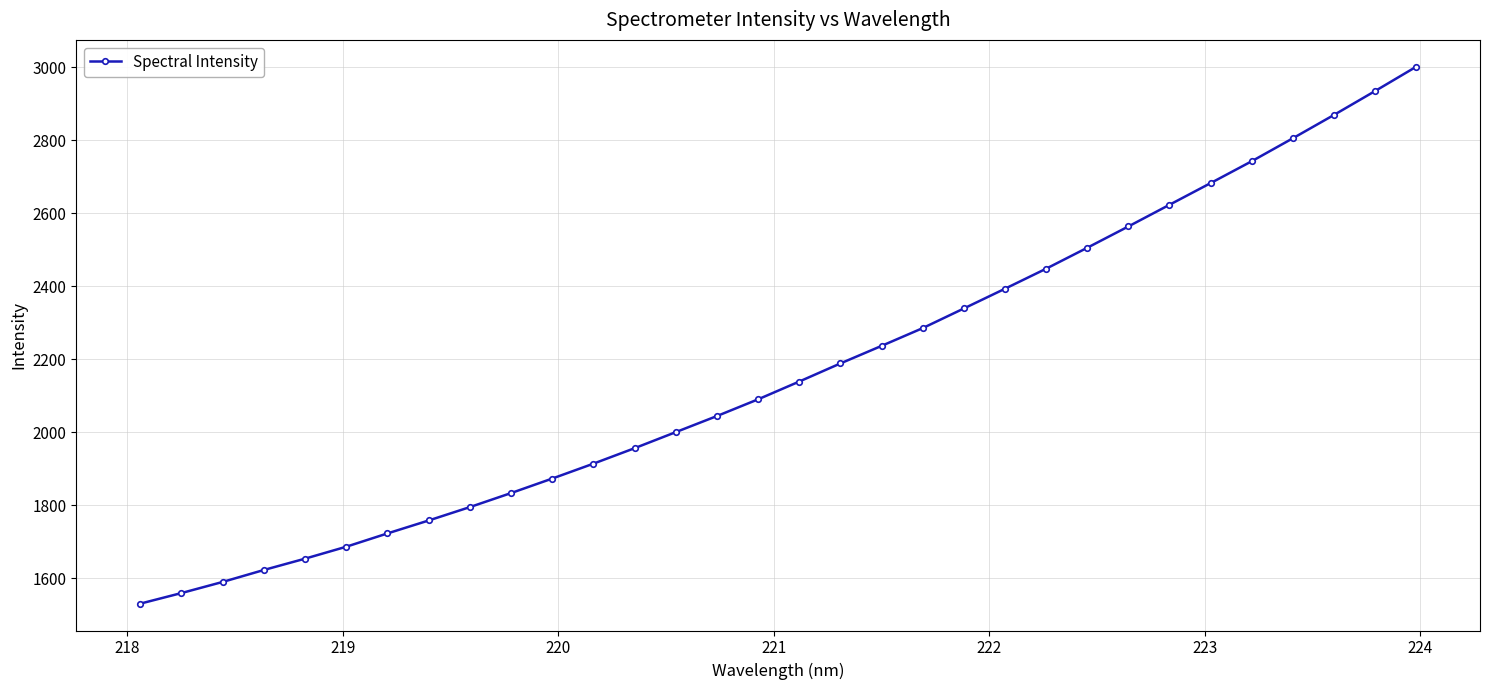

What is the minimum value shown in the chart?

1530.4